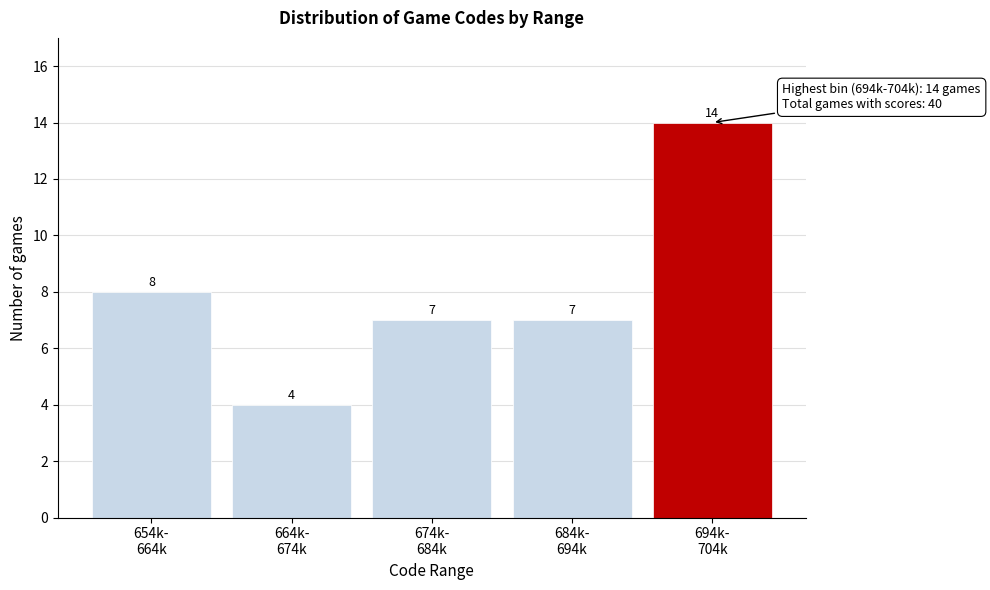

Reading right to left, list all the values displayed in this chart.

14	7	7	4	8